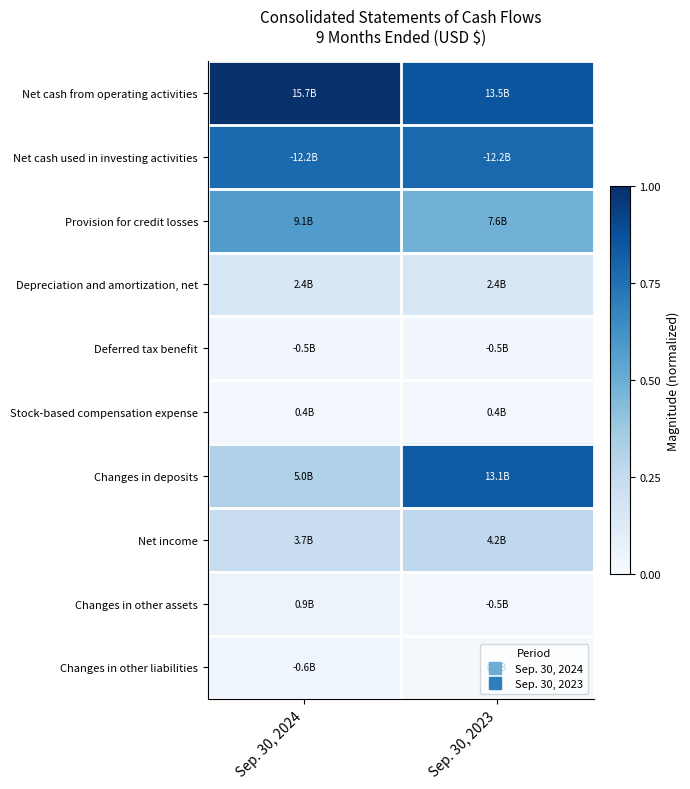

Reading left to right, extract all data points from this chart.

Net cash from operating activities: Sep. 30, 2024=1.0	Sep. 30, 2023=0.9
Net cash used in investing activities: Sep. 30, 2024=0.8	Sep. 30, 2023=0.8
Provision for credit losses: Sep. 30, 2024=0.6	Sep. 30, 2023=0.5
Depreciation and amortization, net: Sep. 30, 2024=0.2	Sep. 30, 2023=0.2
Deferred tax benefit: Sep. 30, 2024=0.0	Sep. 30, 2023=0.0
Stock-based compensation expense: Sep. 30, 2024=0.0	Sep. 30, 2023=0.0
Changes in deposits: Sep. 30, 2024=0.3	Sep. 30, 2023=0.8
Net income: Sep. 30, 2024=0.2	Sep. 30, 2023=0.3
Changes in other assets: Sep. 30, 2024=0.1	Sep. 30, 2023=0.0
Changes in other liabilities: Sep. 30, 2024=0.0	Sep. 30, 2023=0.0